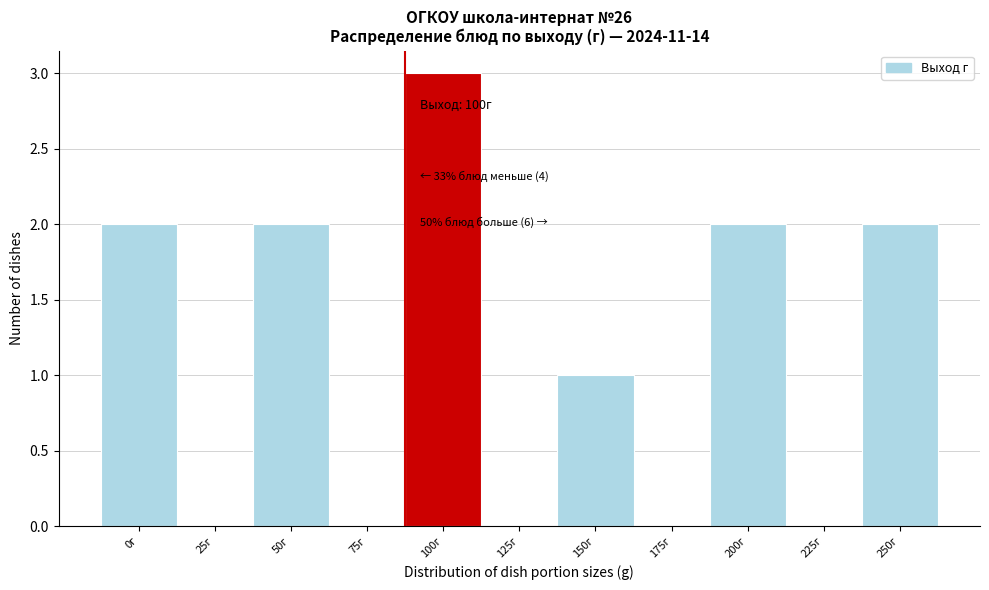

Reading left to right, list all the values displayed in this chart.

0г=2	25г=0	50г=2	75г=0	100г=3	125г=0	150г=1	175г=0	200г=2	225г=0	250г=2